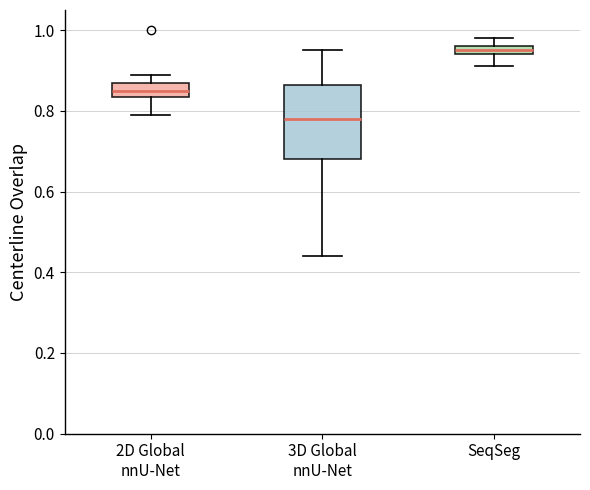

Comparing the boxes themselves (not the whiskers), which one is the tallest?

3D Global nnU-Net